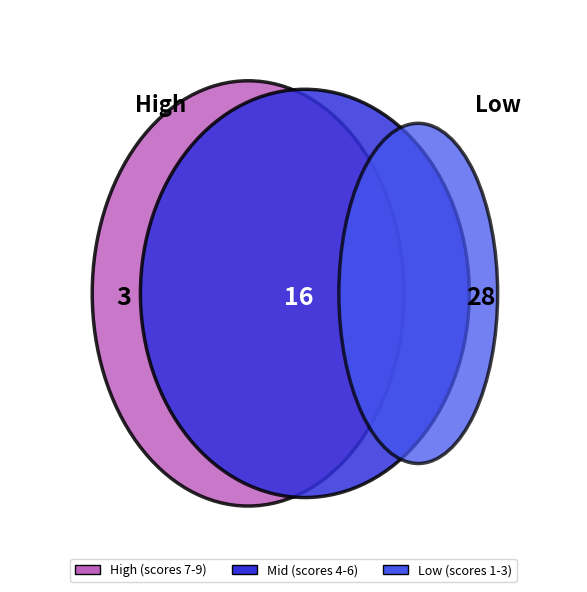

Is the sum of 5 and 1 greater than half?

No